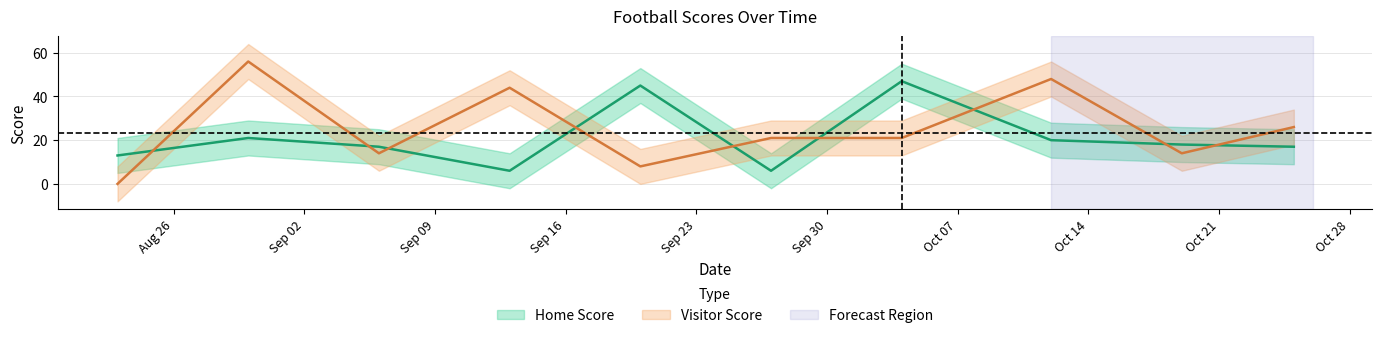

At which label is Home Score closest to 26?

2019-08-30